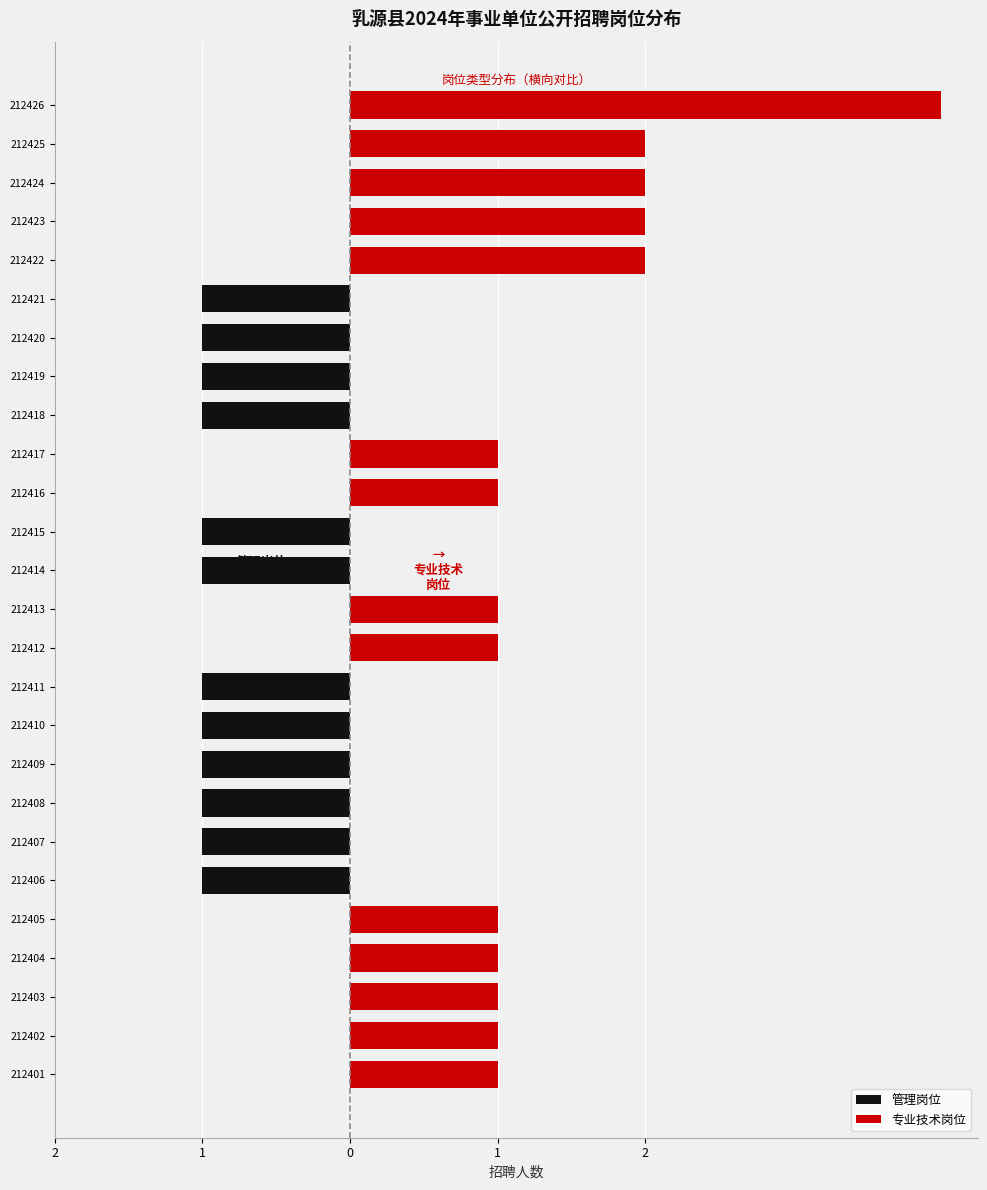

What are all the series names shown in the legend?

管理岗位, 专业技术岗位